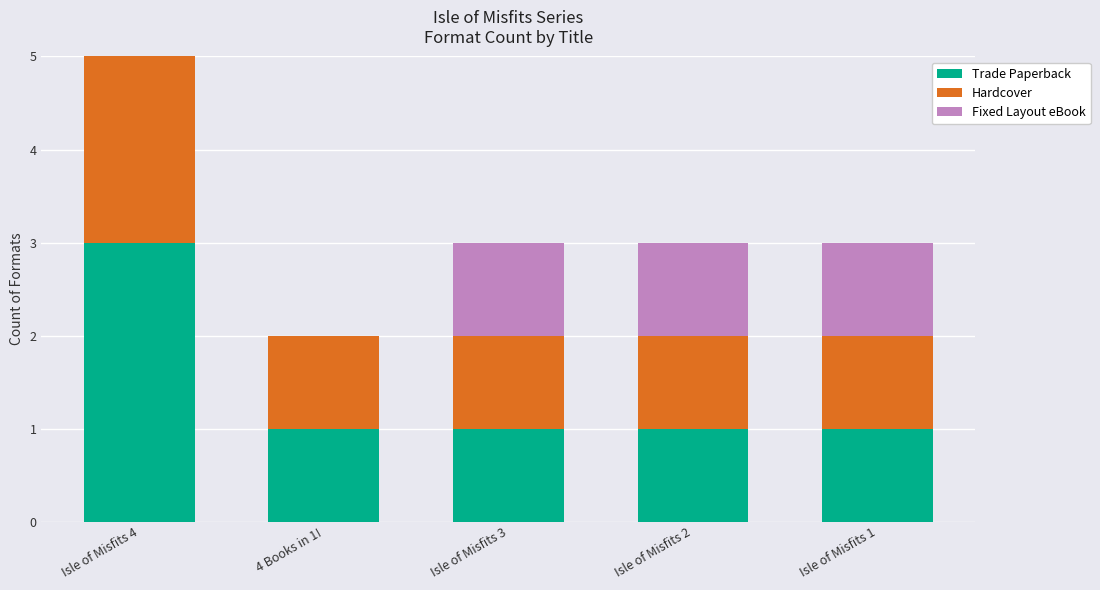

Is it true that Hardcover equals 2 at Isle of Misfits 3?

False